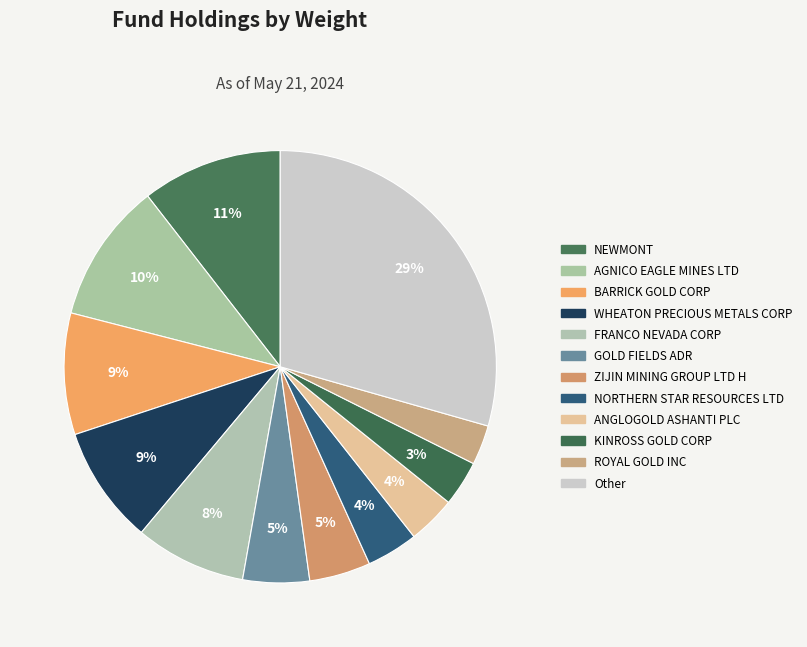

Which slice is the largest?

Other